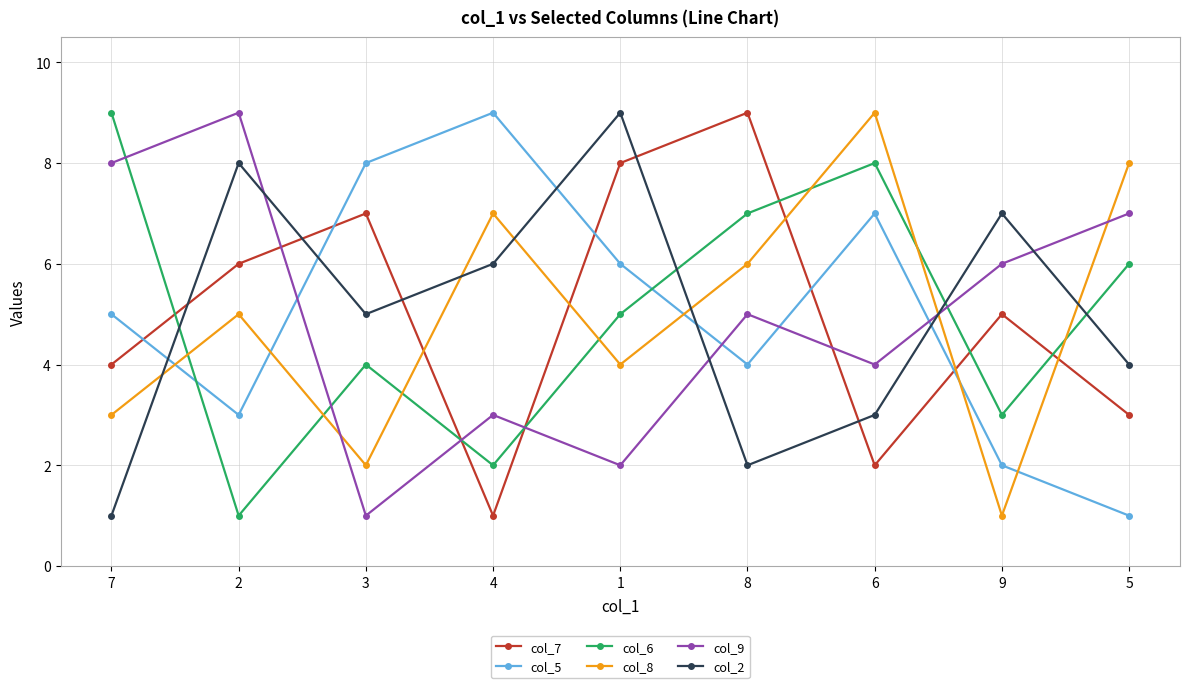

What is the average value of the col_6 series?

5